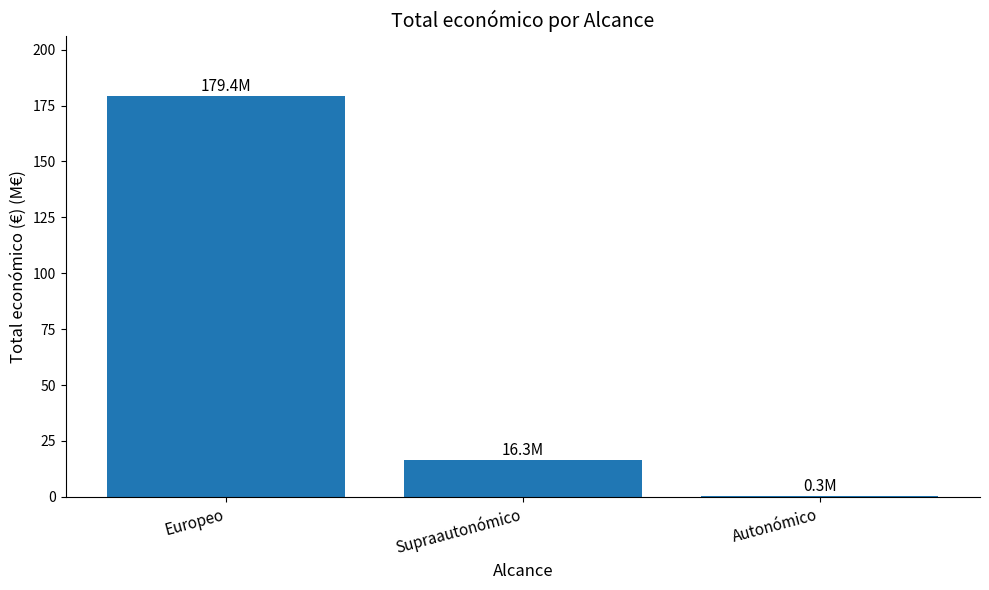

The chart shows a value of 179.4 at Europeo. True or false?

True